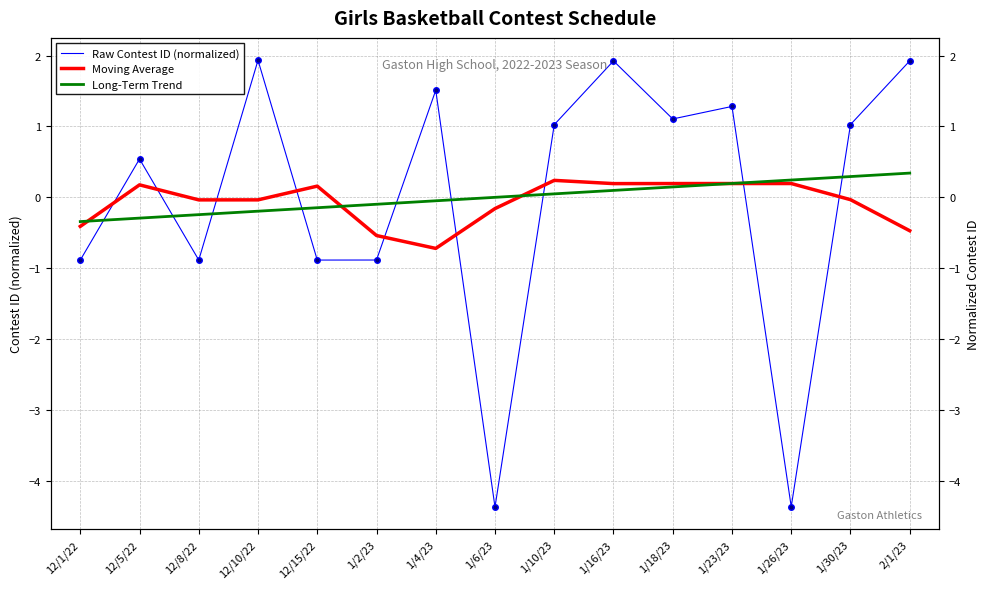

List the labels in order of Long-Term Trend value, largest first.

2/1/23, 1/30/23, 1/26/23, 1/23/23, 1/18/23, 1/16/23, 1/10/23, 1/6/23, 1/4/23, 1/2/23, 12/15/22, 12/10/22, 12/8/22, 12/5/22, 12/1/22